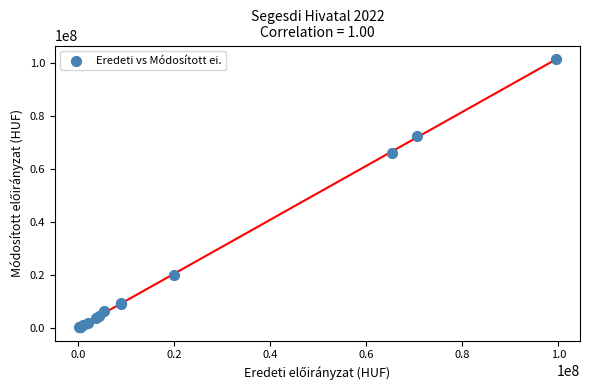

What Y value in the scatter plot is closest to 50723733?

65988623